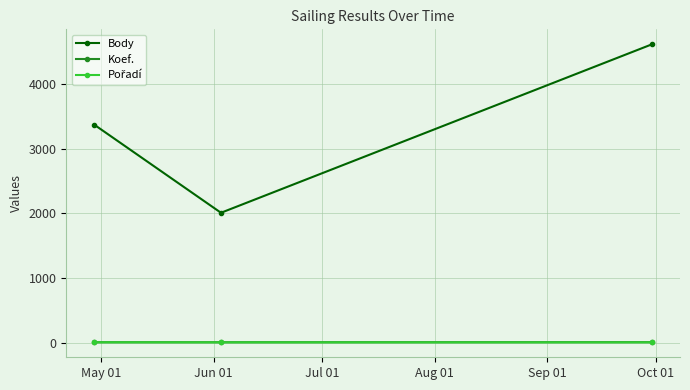

What is the minimum value shown in the chart?

3